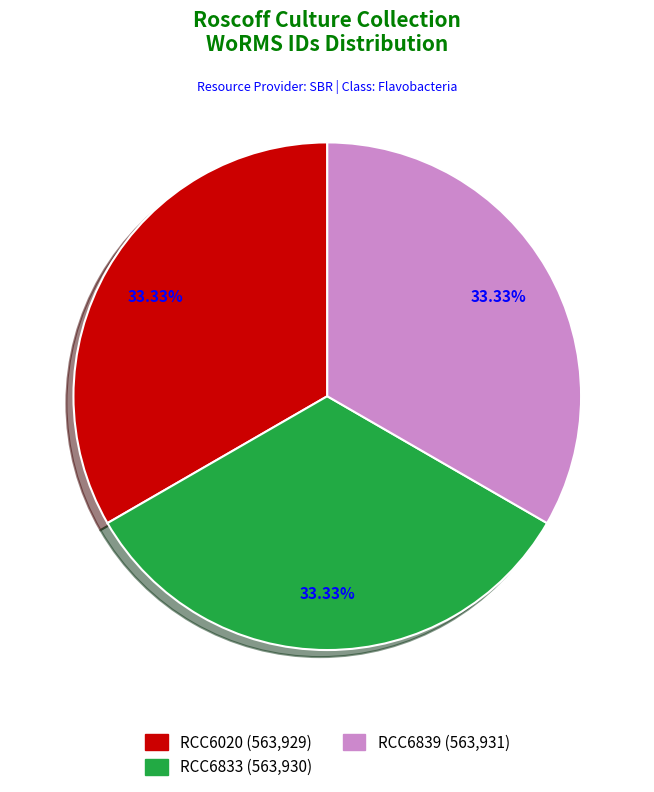

What is the ratio of the value at RCC6839 to the value at RCC6833?

1.0